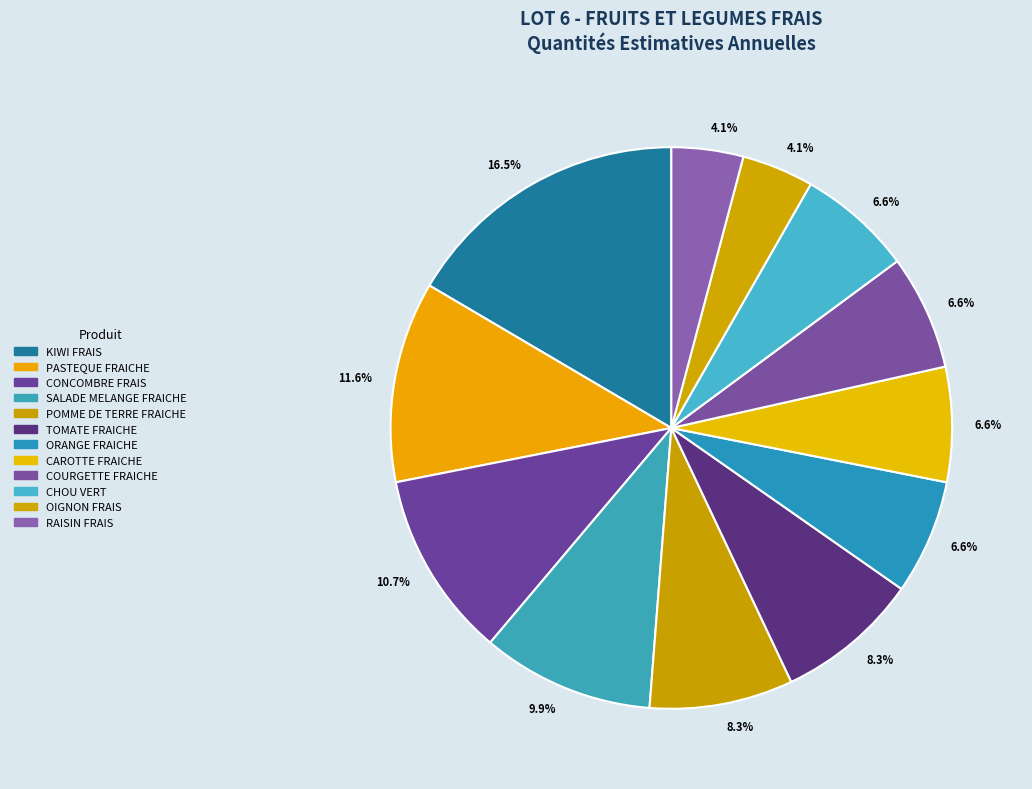

How many slices are in this pie chart?

12